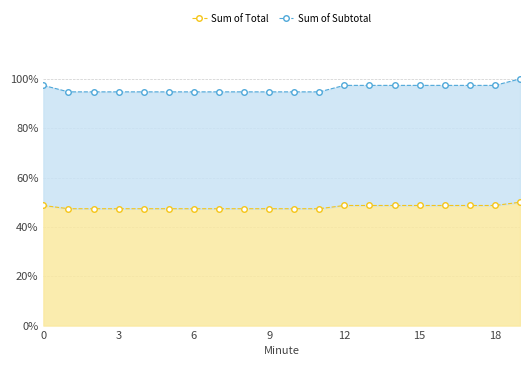

What is the maximum value for Sum of Total?

0.5